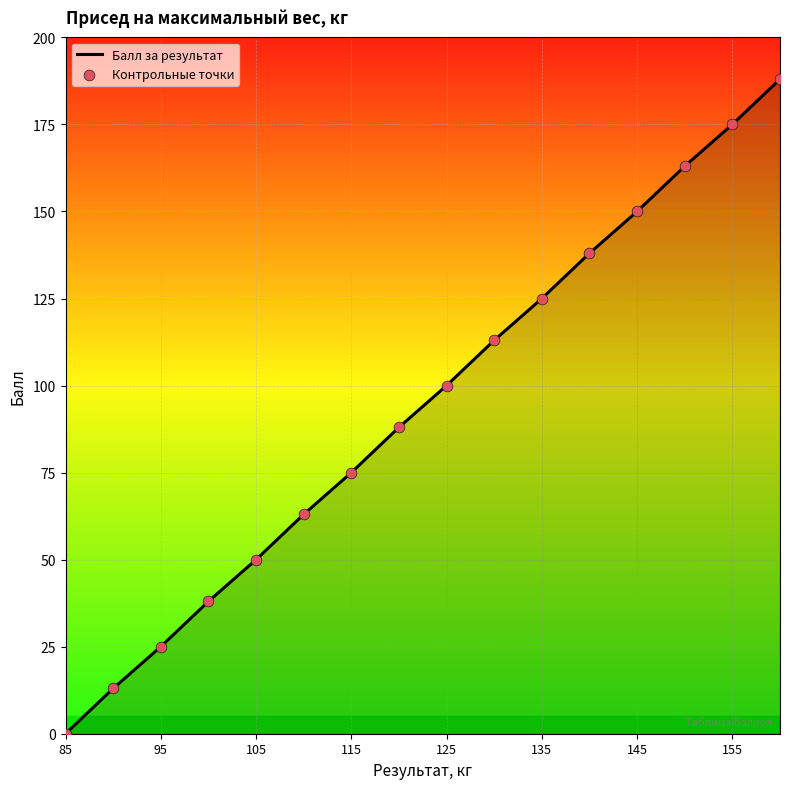

What is the difference between the maximum and minimum values?

188